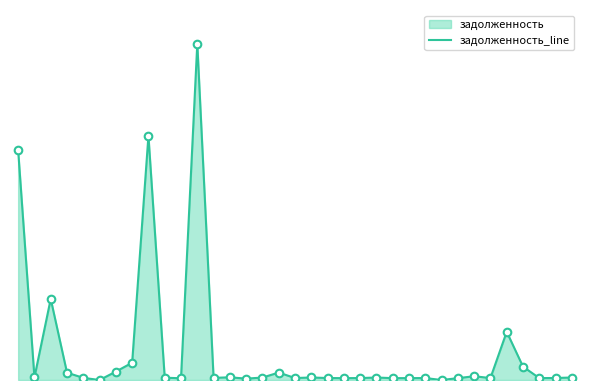

Which has a higher value, 26 or 34?

34